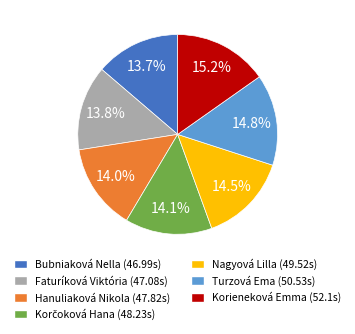

Does any single category account for the majority?

No